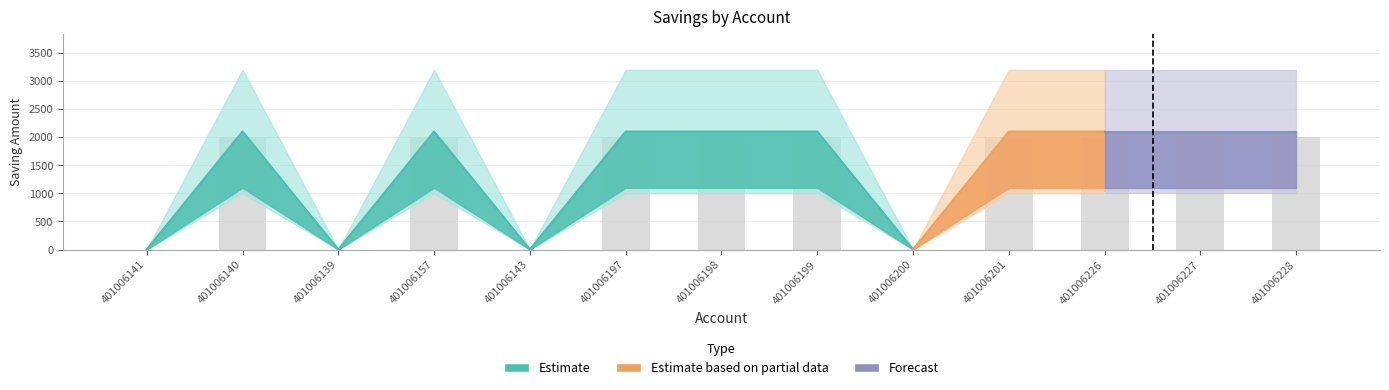

List the labels in order of value, largest first.

401006140, 401006157, 401006197, 401006198, 401006199, 401006201, 401006226, 401006227, 401006228, 401006141, 401006139, 401006143, 401006200